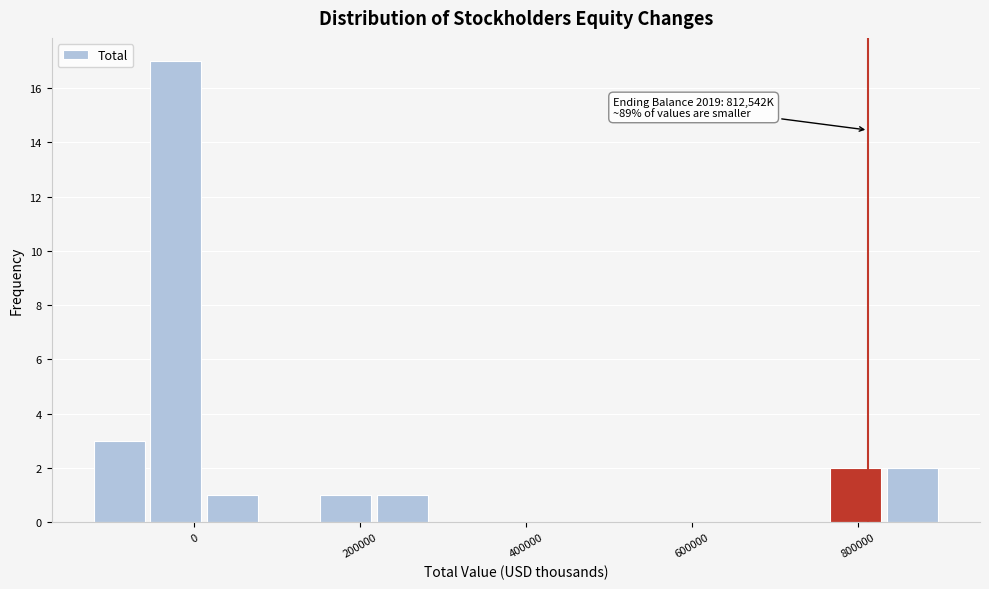

Around what value on the x-axis is the tallest bar? Give the approximate position of its centre, as read against the axis.

-20000